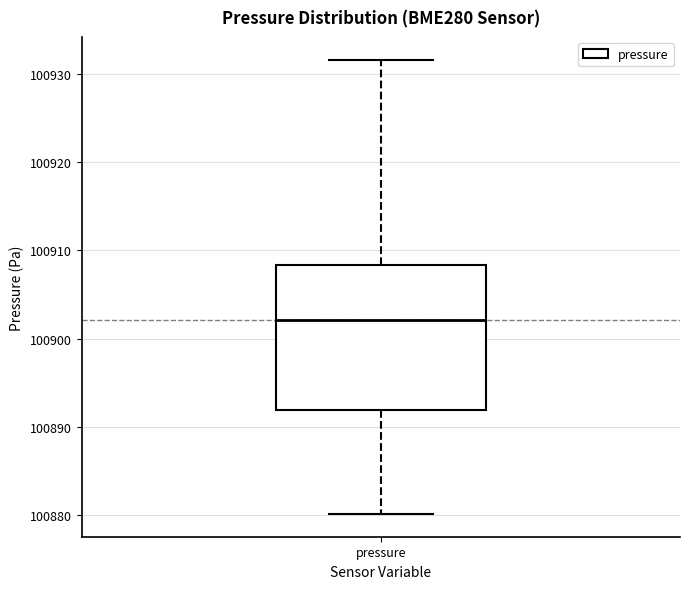

Read this box plot against the y-axis: the position of the median line, the range covered by the box, and the ends of both whiskers. The values are not printed on the chart, so give them approximately, as read against the axis.

median 100902, box 100892 to 100908, whiskers 100880 to 100932